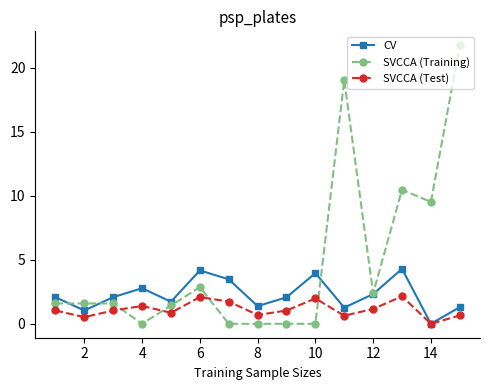

How many times do SVCCA (Training) and SVCCA (Test) cross each other?

4